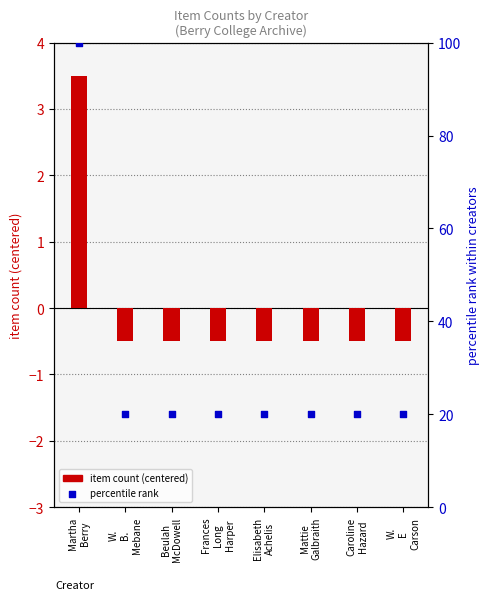

What is the total value across all series at Martha
Berry?

103.5